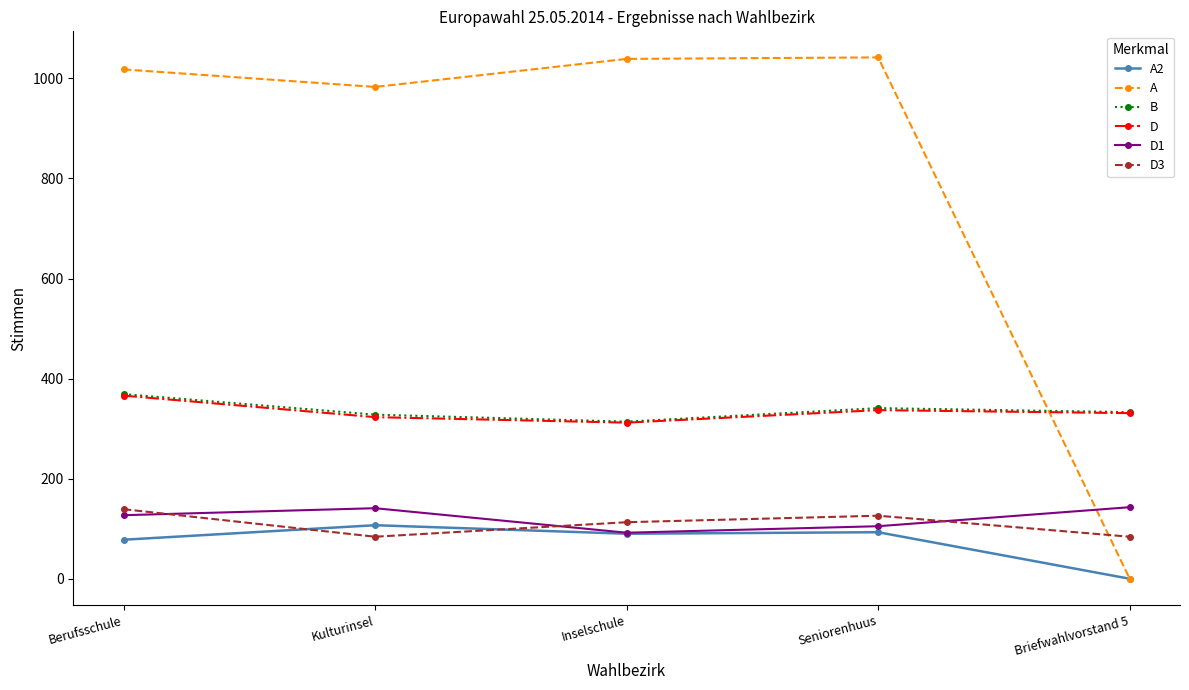

What value does the A2 series have at Inselschule, to the nearest 50?

100